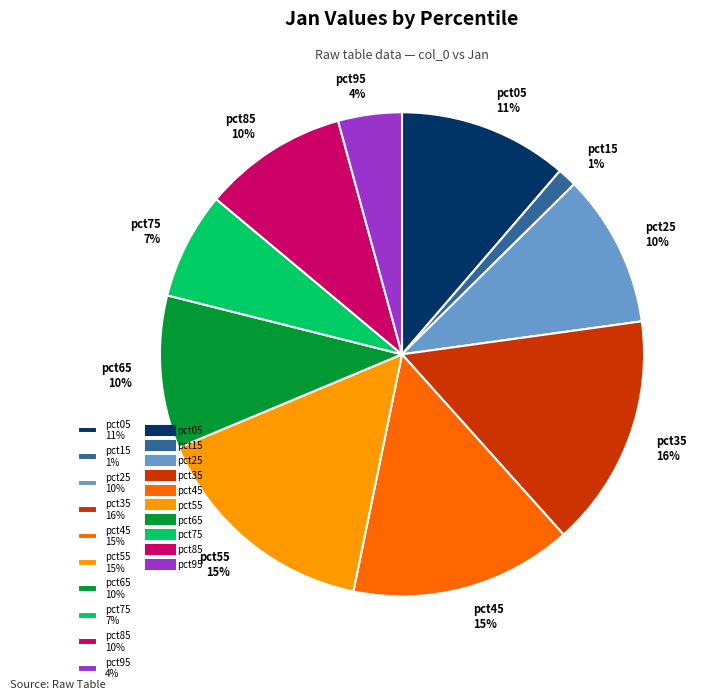

True or false: pct55 accounts for 15% of the total.

True